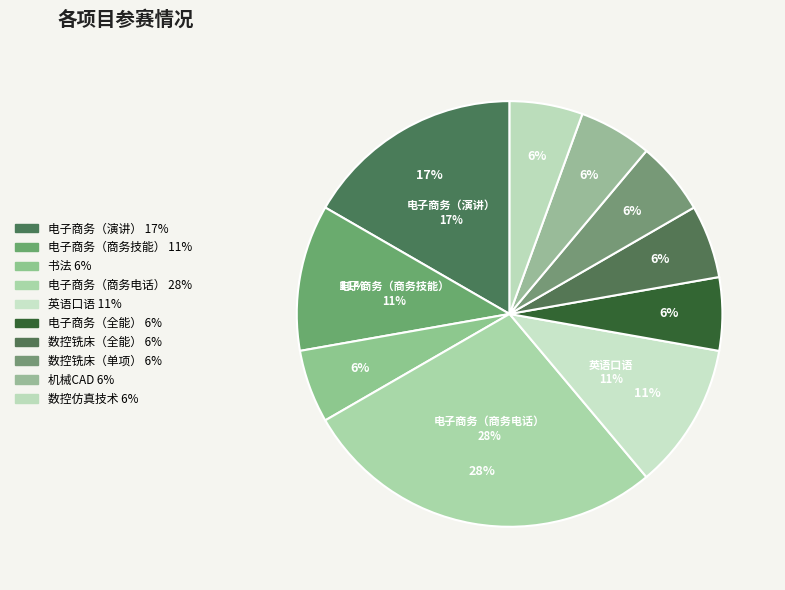

Which slice is the largest?

电子商务（商务电话）